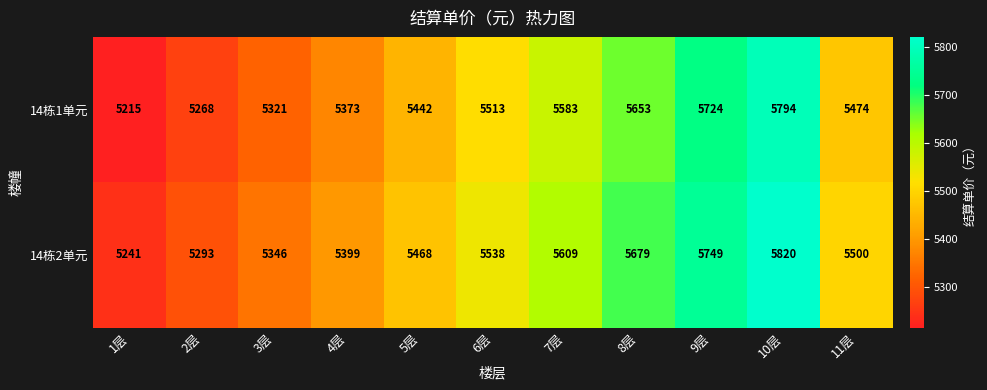

At which category does the chart reach its minimum across all series?

1层